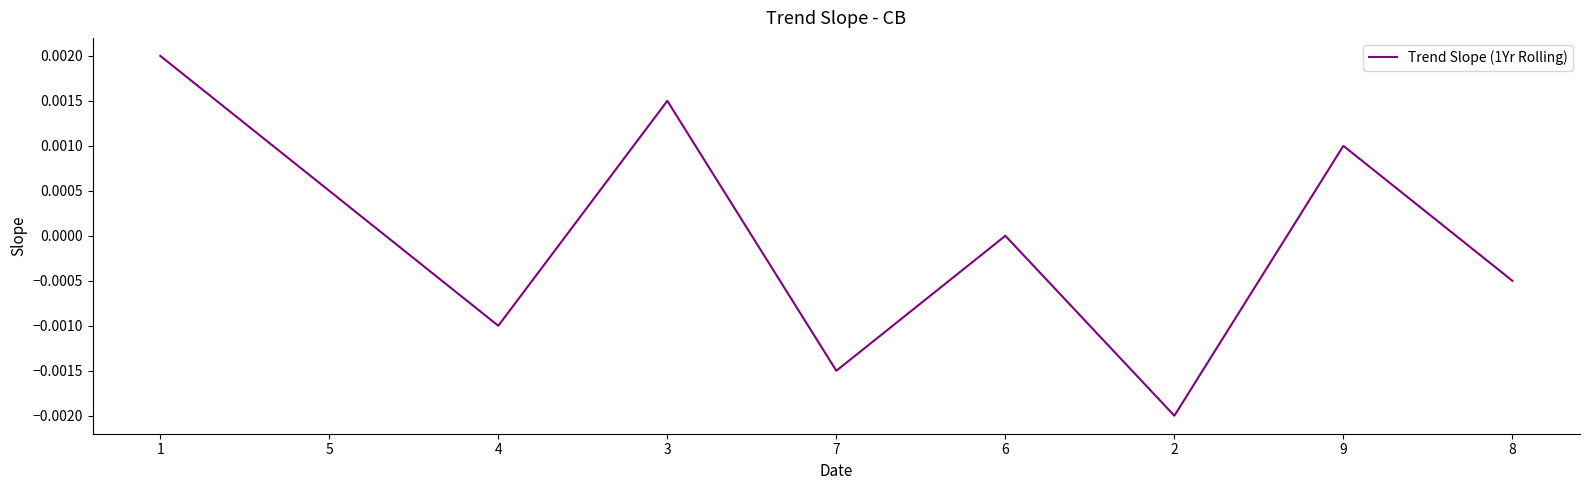

What position from the right is 5?

8